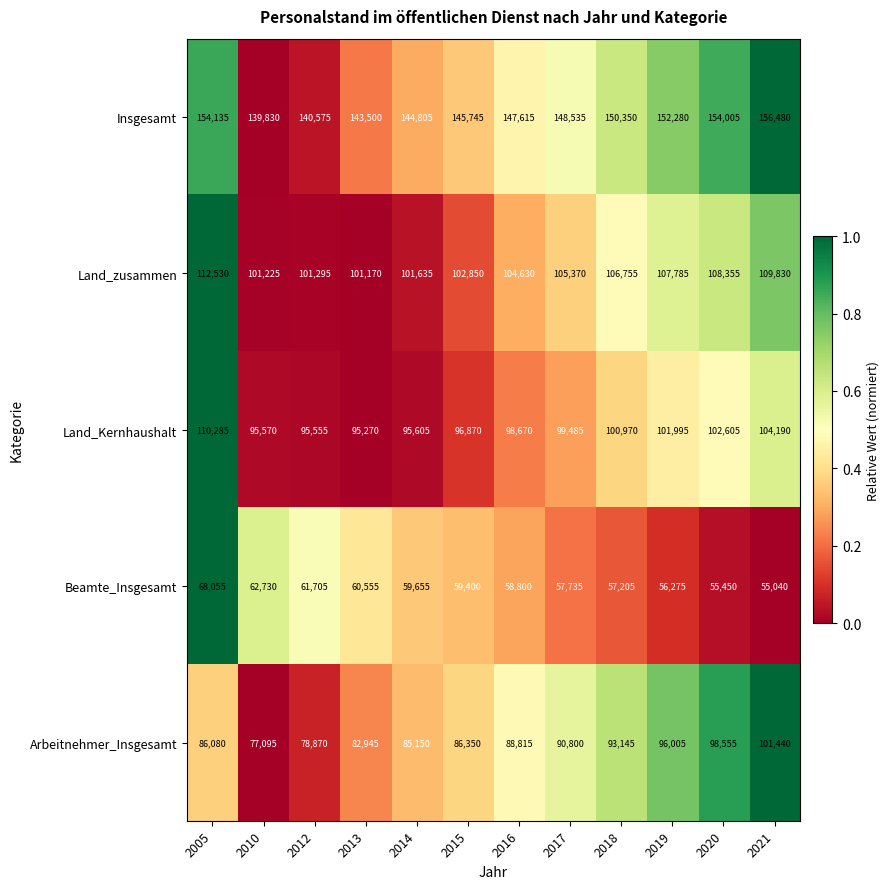

At which label is Beamte_Insgesamt closest to 61547?

2012